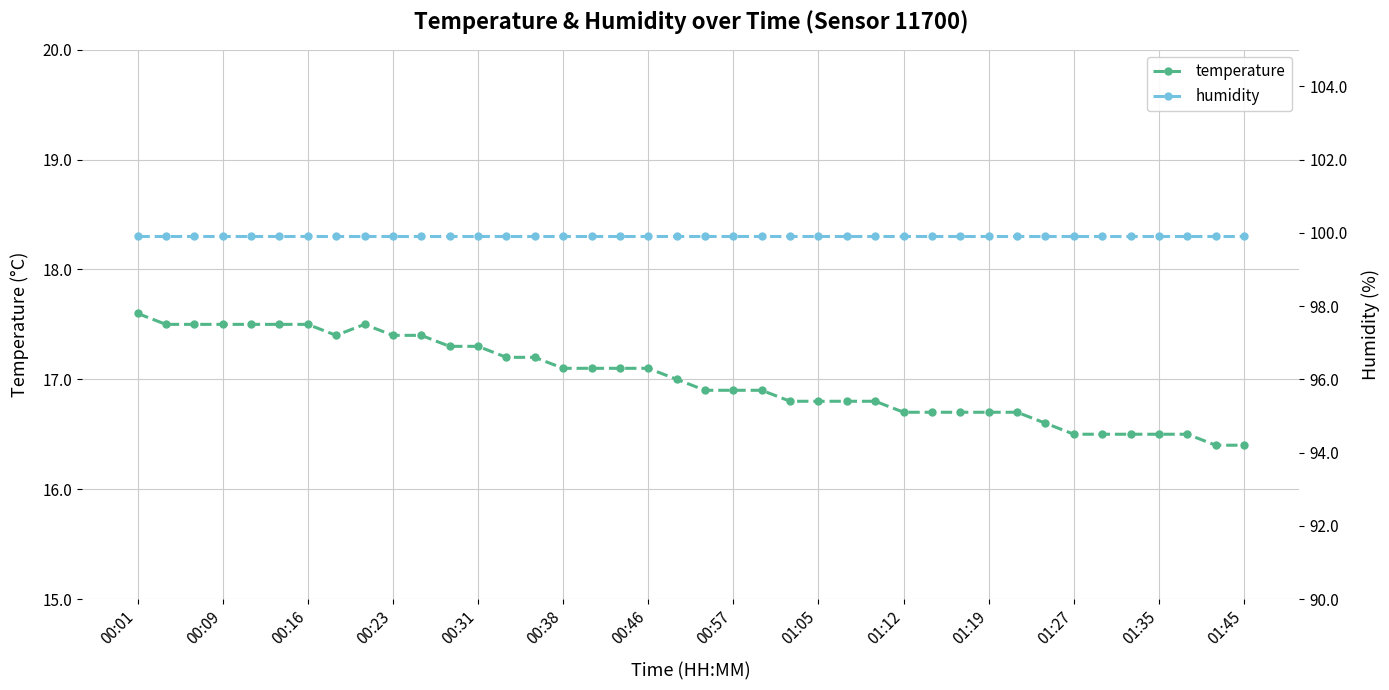

True or false: temperature and humidity cross at least once.

False